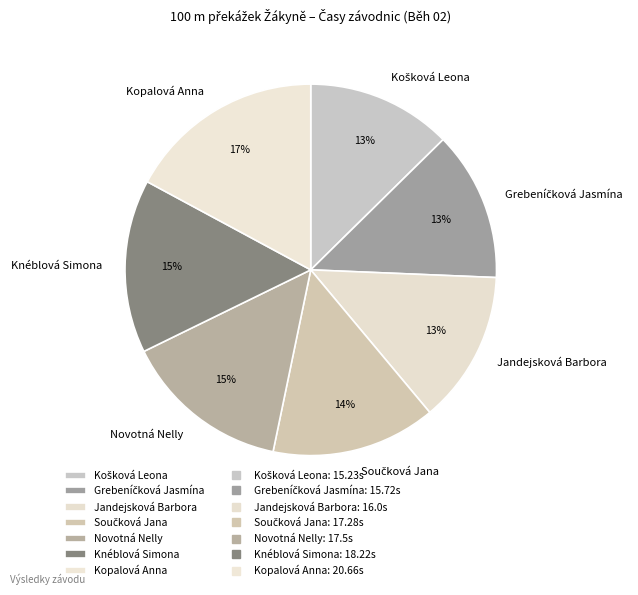

To the nearest percent, what percentage of the pie is Kopalová Anna?

17%